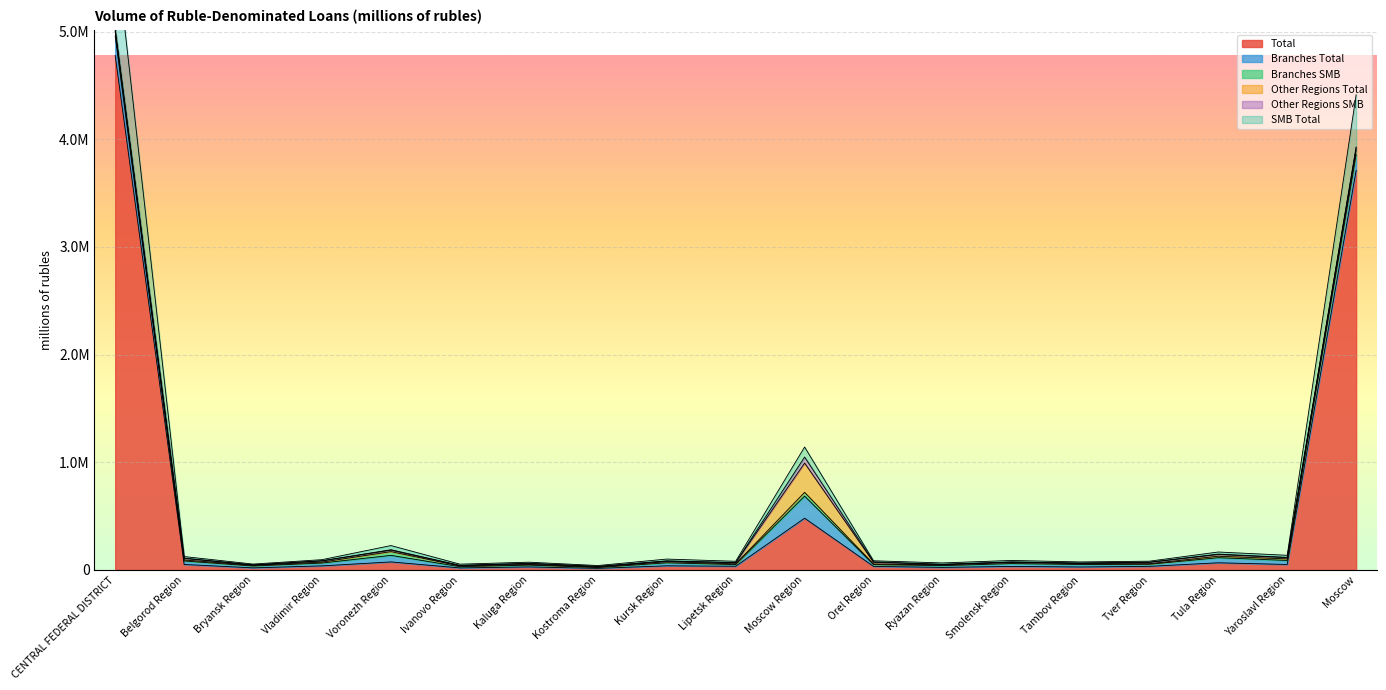

What position from the left is Yaroslavl Region?

18